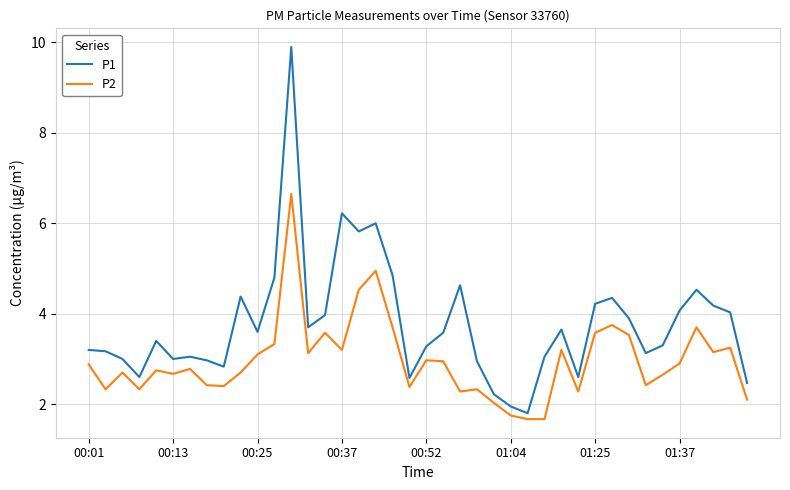

What is the greatest value displayed?

9.9